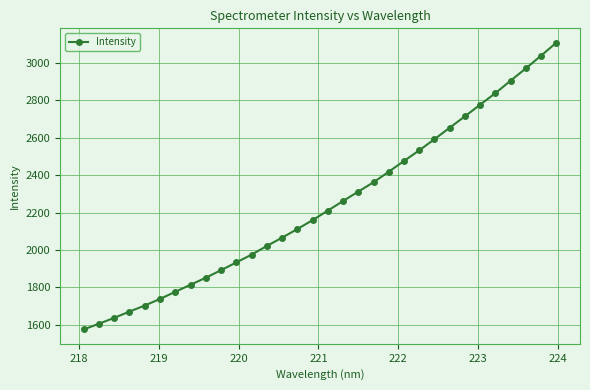

Reading left to right, list all the values displayed in this chart.

1574.9	1605.5	1636.9	1670.6	1702.7	1738.2	1776.1	1813.9	1851.5	1891.8	1933.3	1974.8	2021.3	2065.7	2111.6	2159.4	2210.3	2261.6	2312.1	2361.9	2418.5	2475.9	2532.9	2592.5	2653.8	2714.8	2777.2	2838.8	2905.5	2971.0	3039.3	3108.4